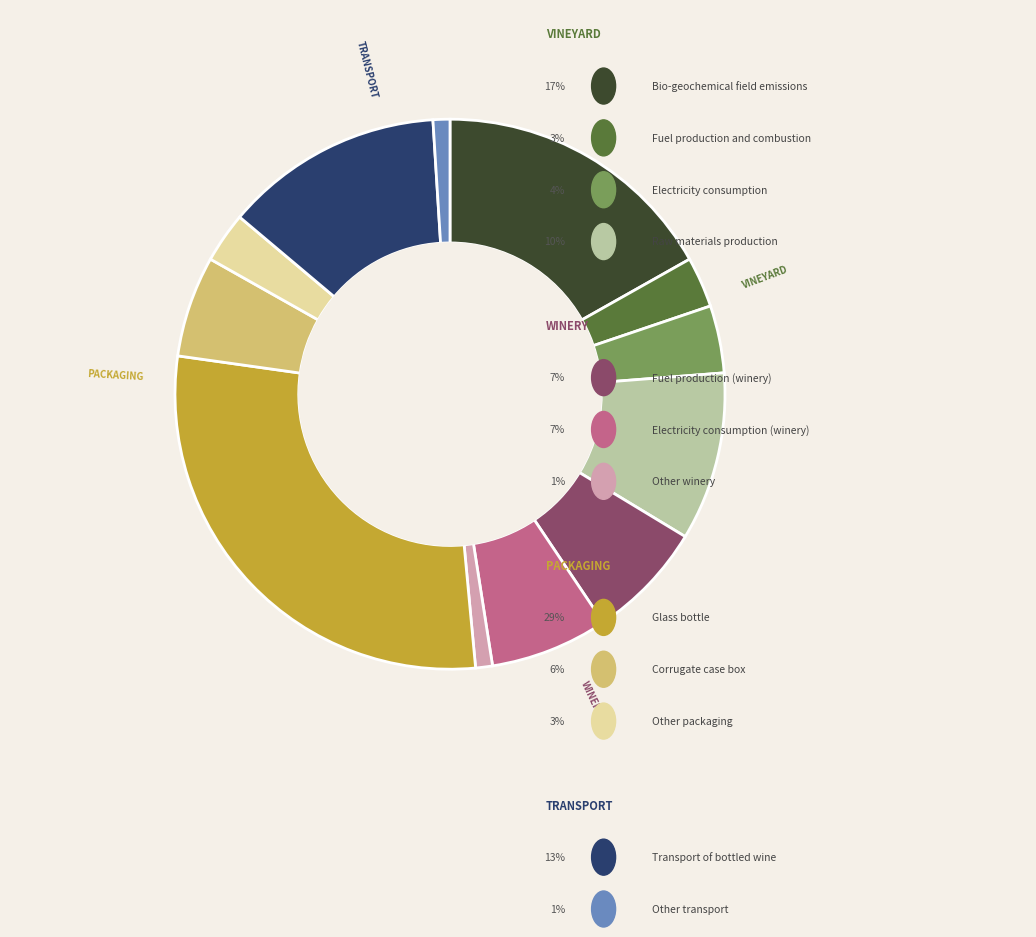

Is there any slice that represents more than half of the pie?

No